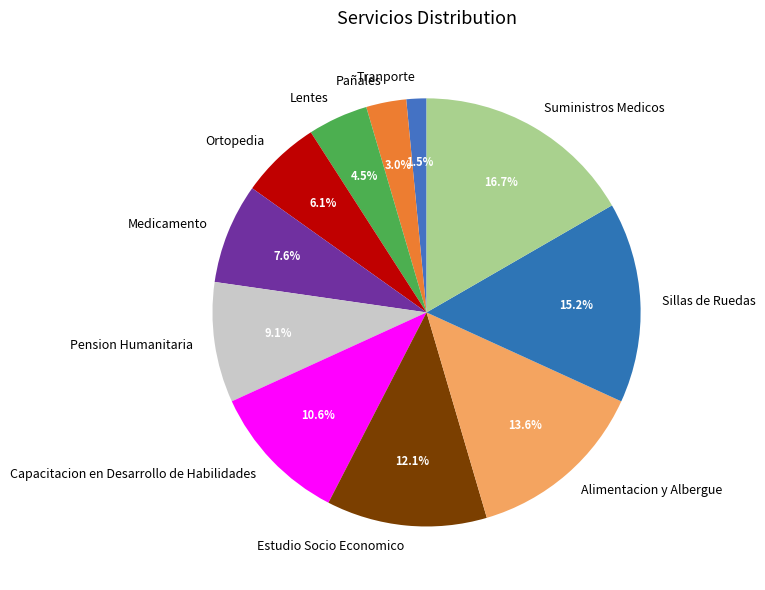

Combined, what portion of the pie is Lentes and Sillas de Ruedas?

19.7%